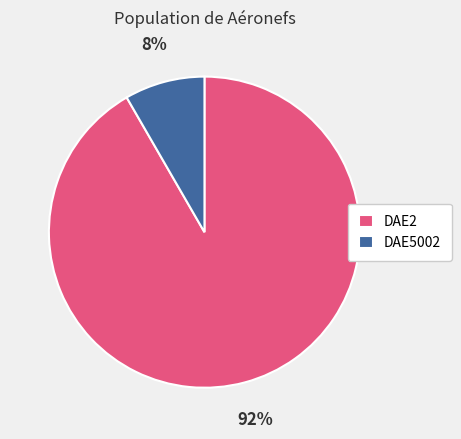

Which slice is the largest?

DAE2